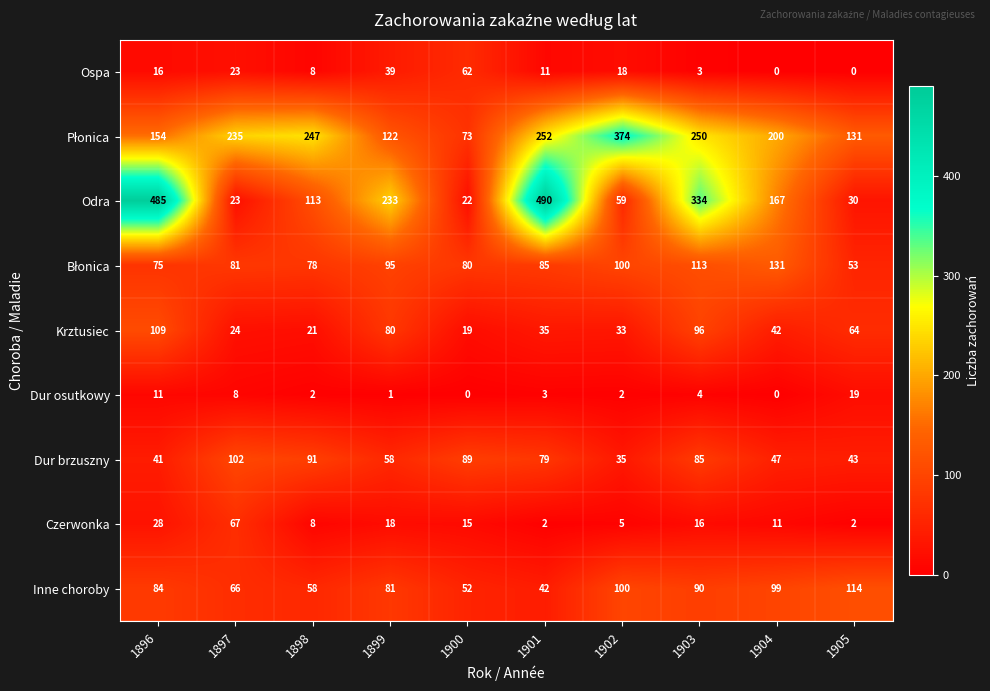

At how many categories does at least one series exceed 176?

8